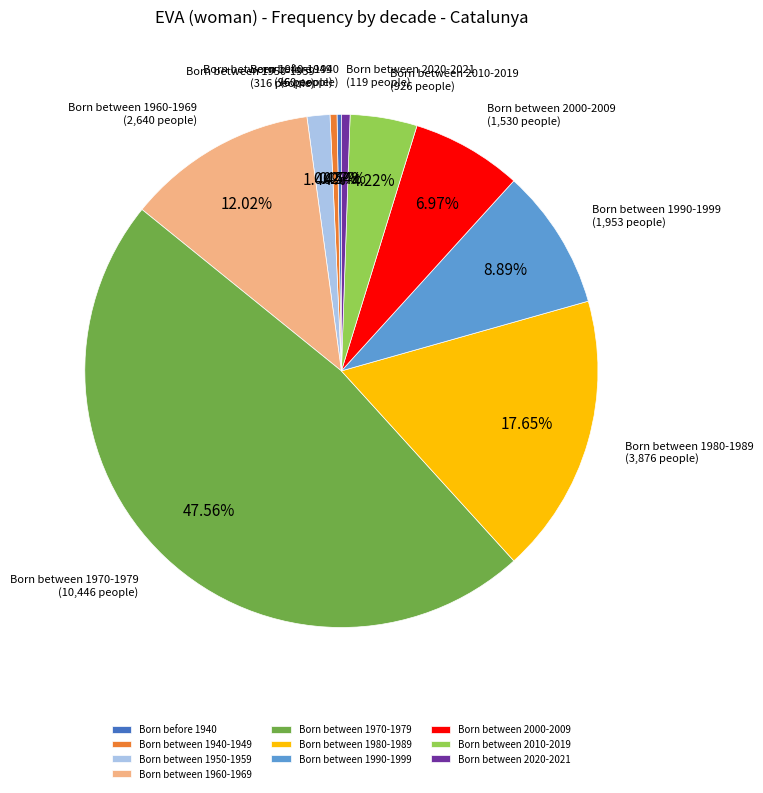

Does Born between 2000-2009 represent more than half of the total?

No